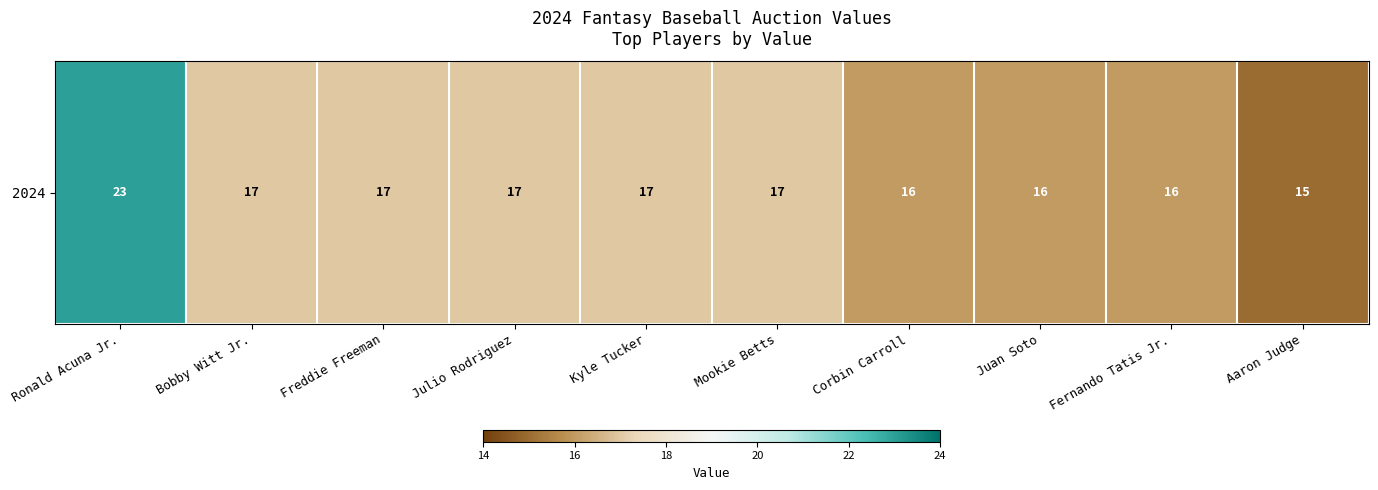

Read the value at Corbin Carroll.

16